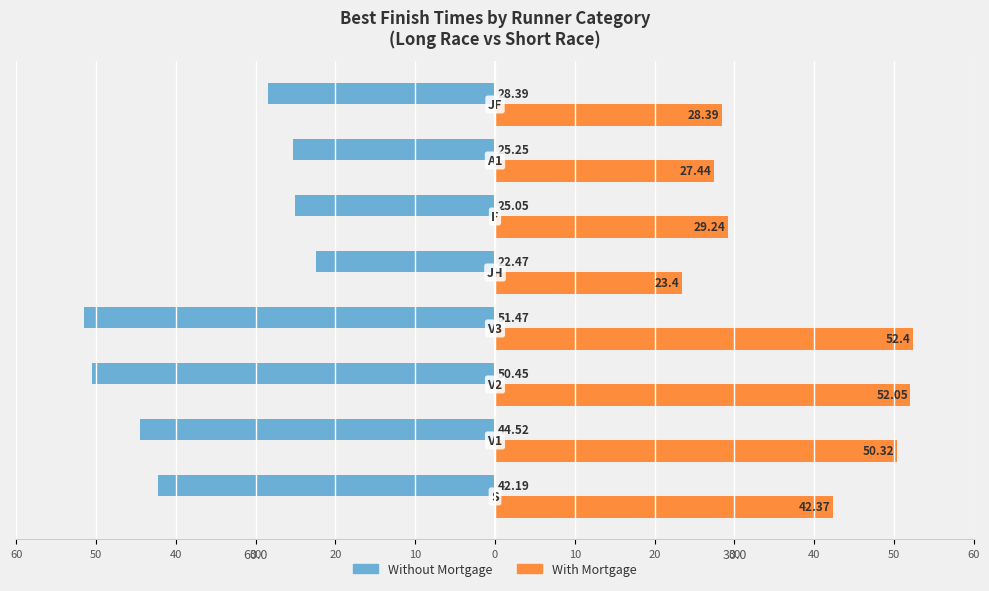

What are all the series names shown in the legend?

Without Mortgage, With Mortgage